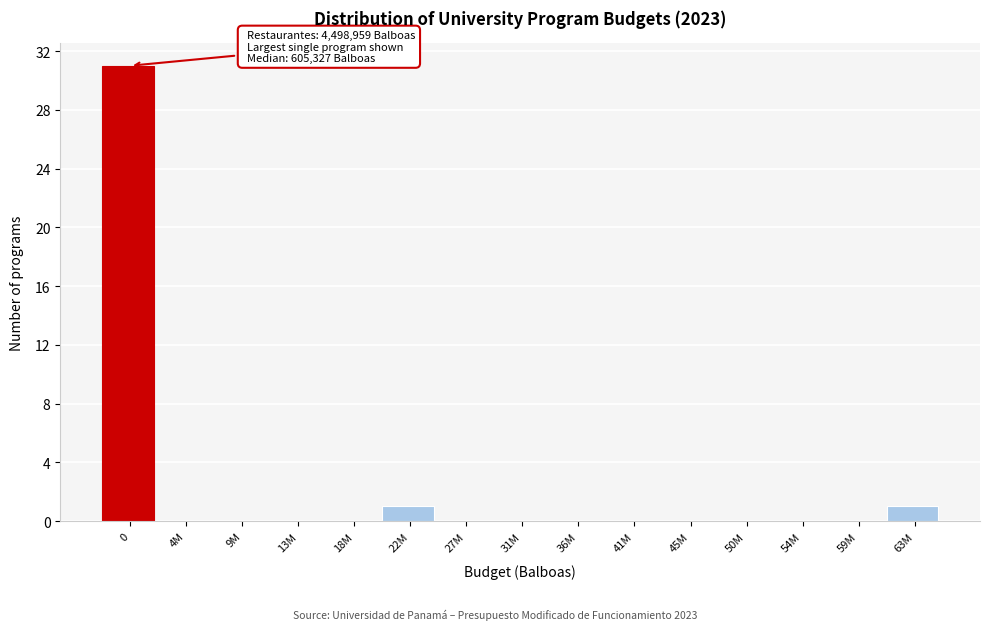

Reading right to left, extract all data points from this chart.

63M=1	59M=0	54M=0	50M=0	45M=0	41M=0	36M=0	31M=0	27M=0	22M=1	18M=0	13M=0	9M=0	4M=0	0=31